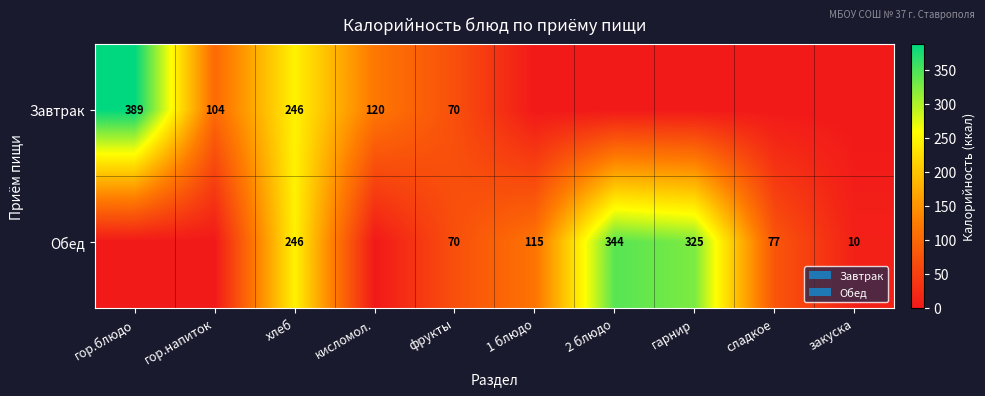

How many categories are shown in the chart?

10